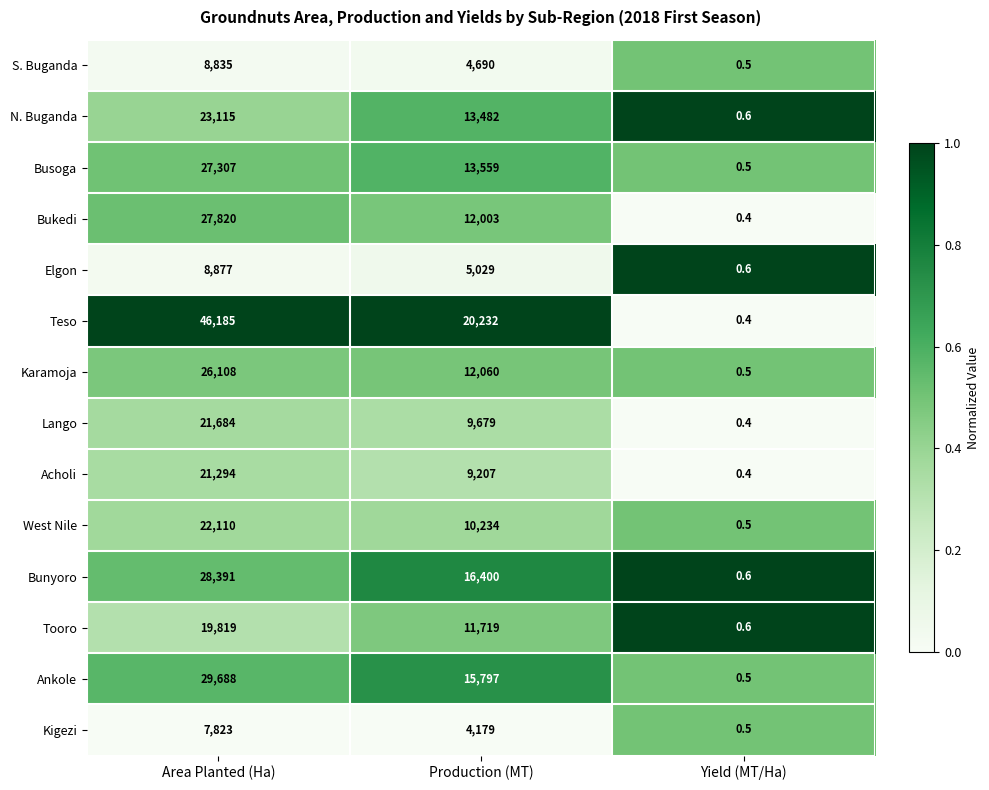

Which series has the largest range (max minus min)?

Teso